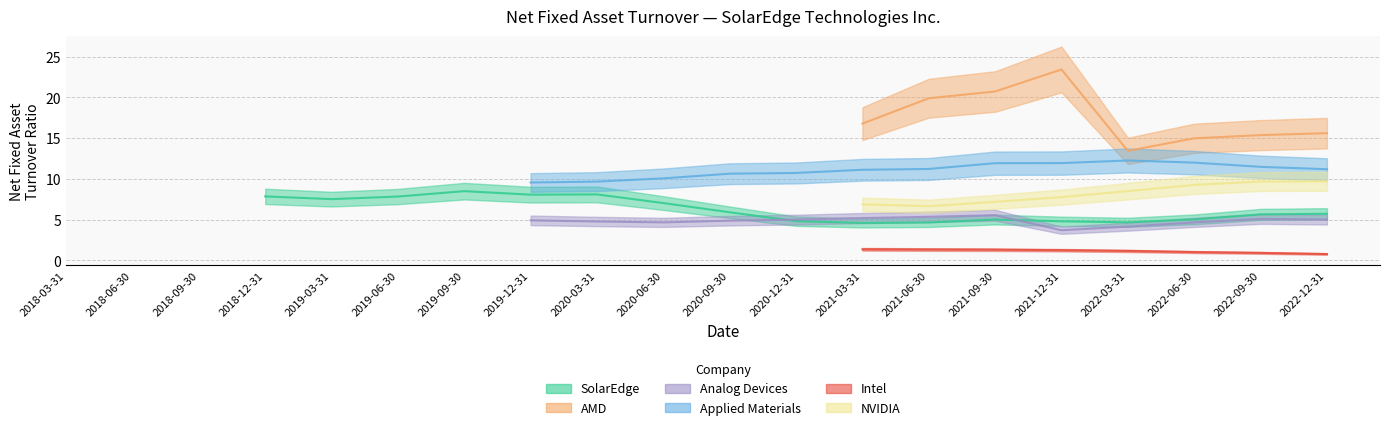

True or false: Intel and AMD cross at least once.

False